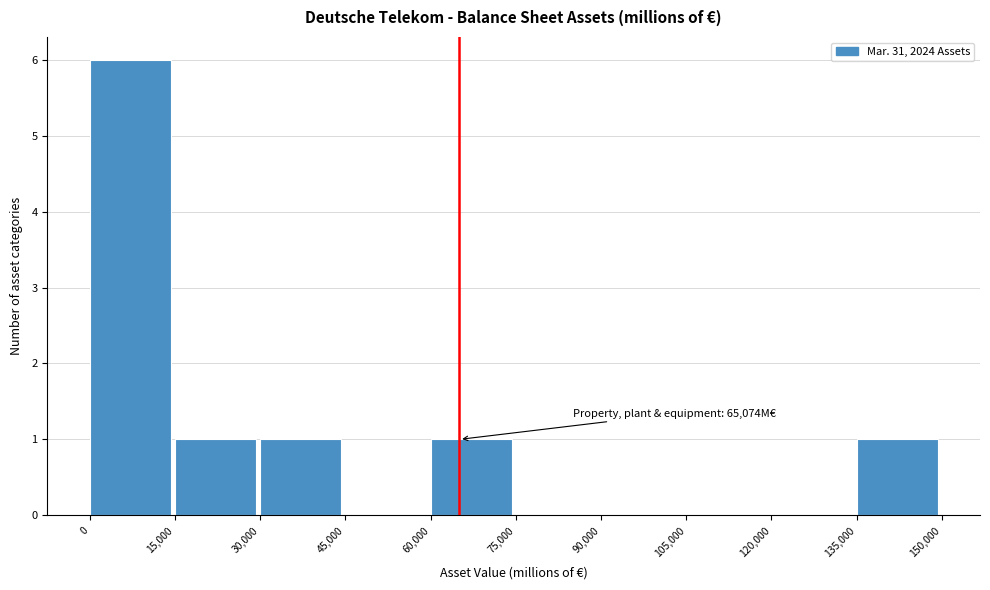

Which range on the x-axis has the tallest bar?

0 to 15,000